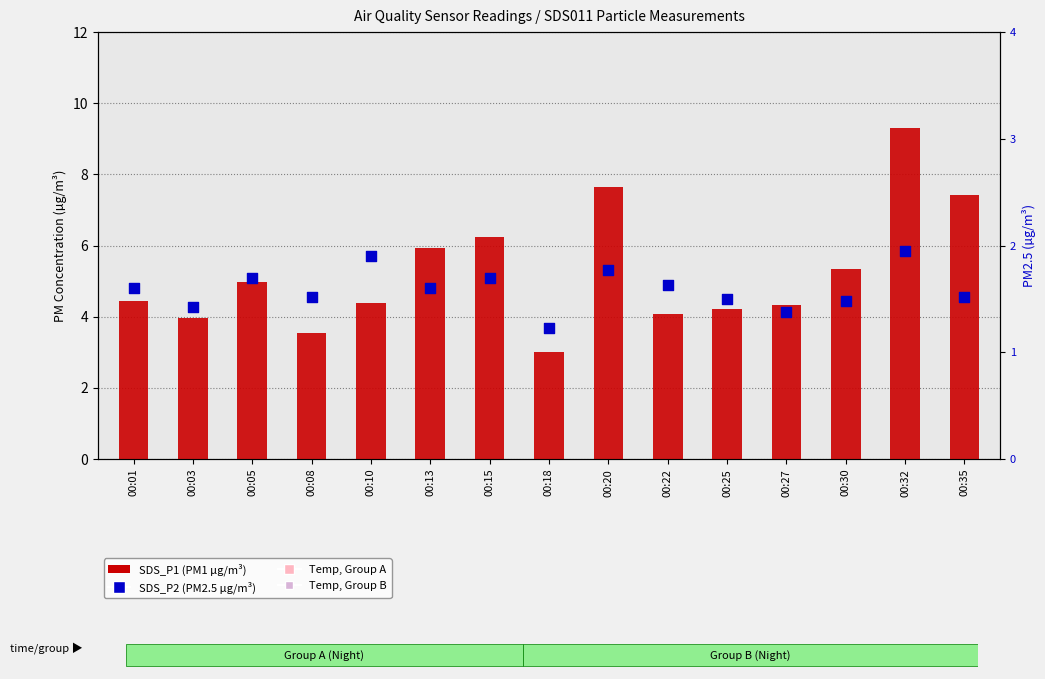

Which series contains the highest Y value?

SDS_P1